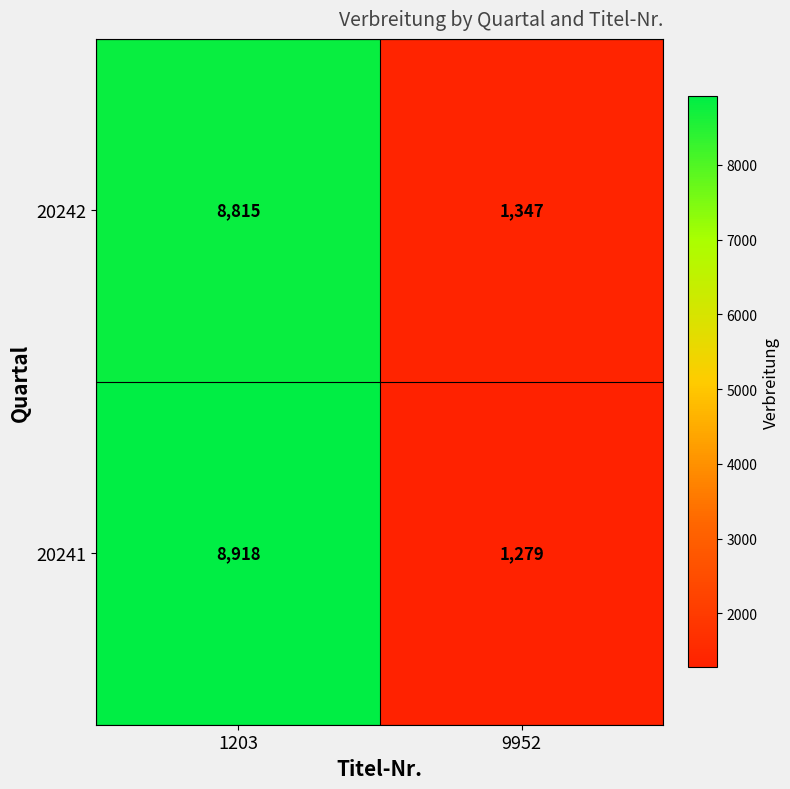

Which series has the widest spread of values?

20241